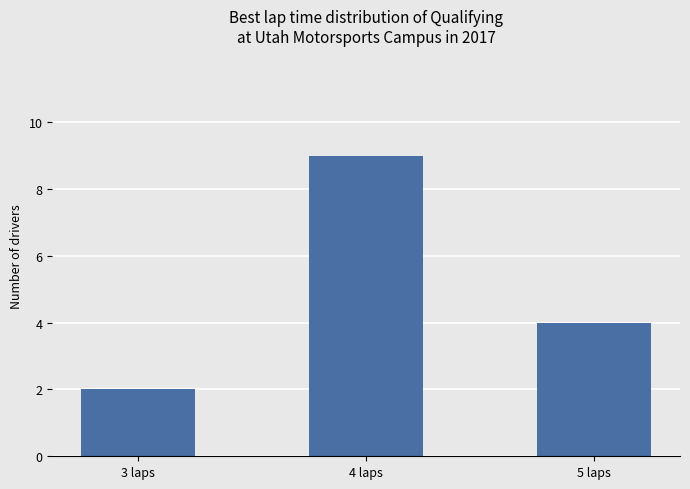

Rank the categories by value from highest to lowest.

4 laps, 5 laps, 3 laps